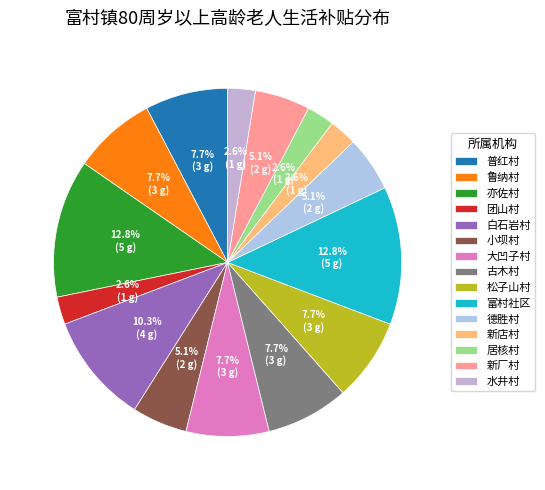

To the nearest percent, what portion does 小坝村 represent?

5%